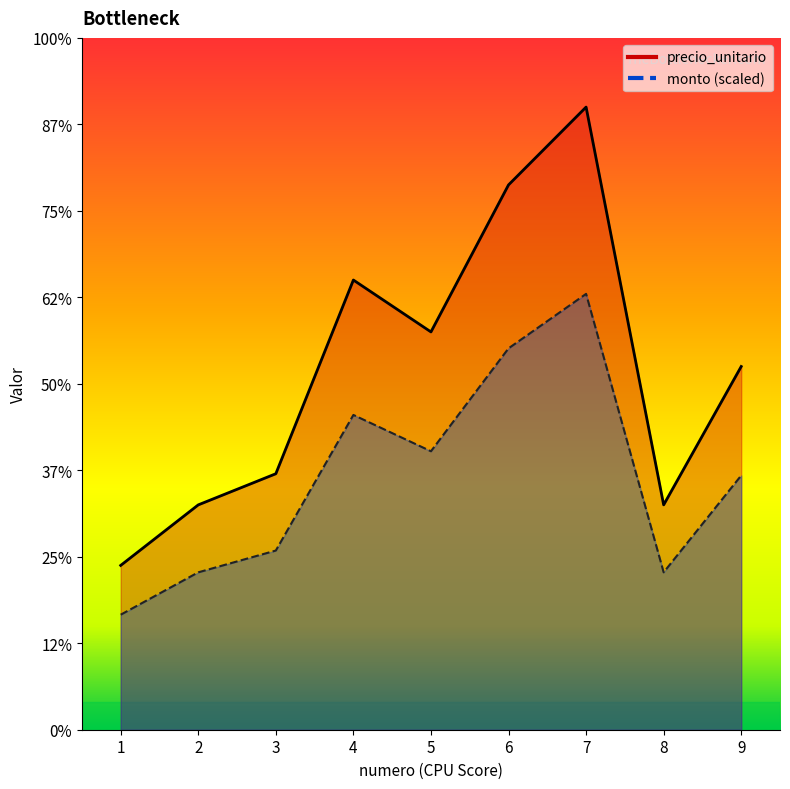

Where does the precio_unitario series first go above 147000?

4